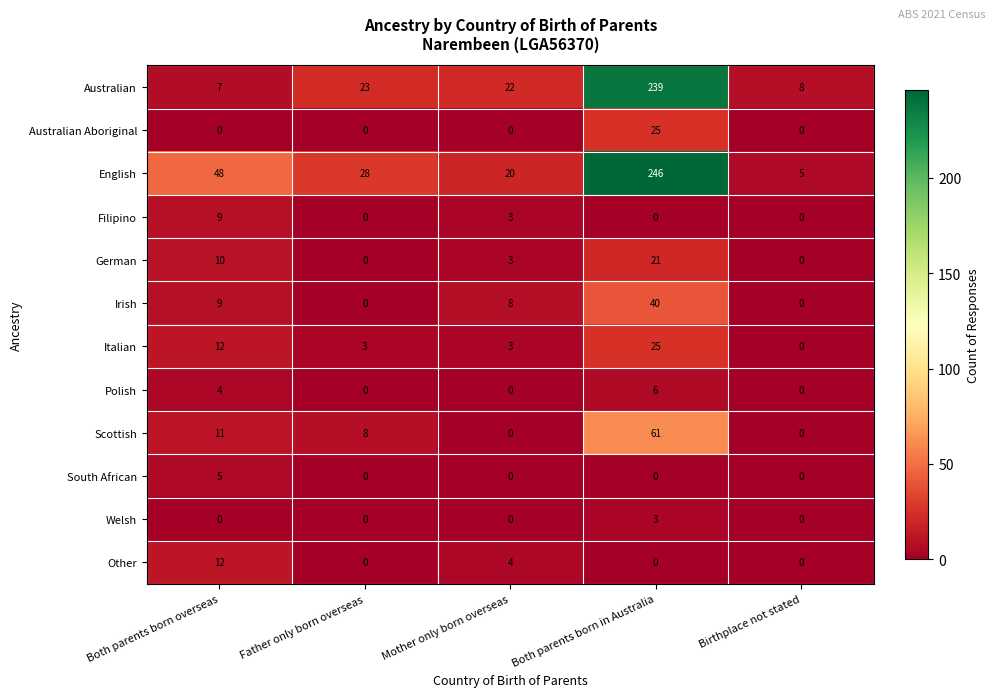

Which series has the largest total across all categories?

English